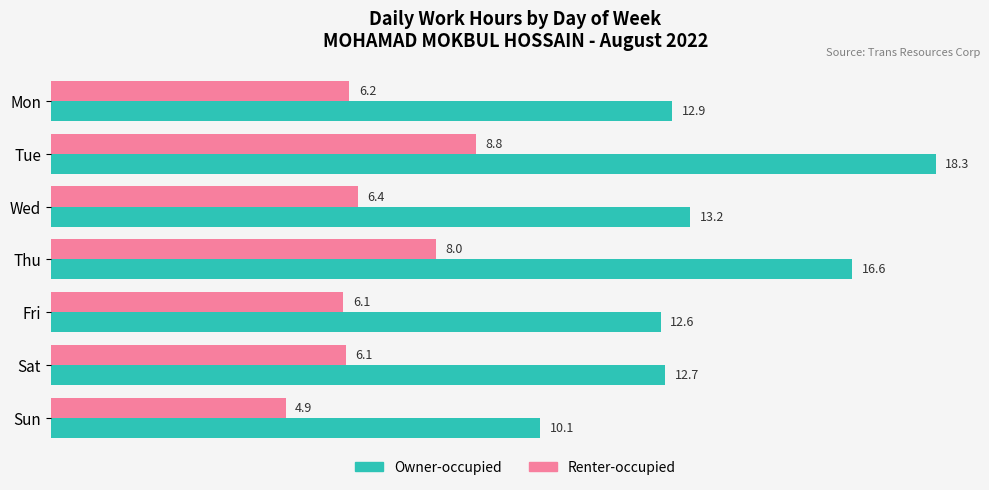

What are all the series names shown in the legend?

Owner-occupied, Renter-occupied